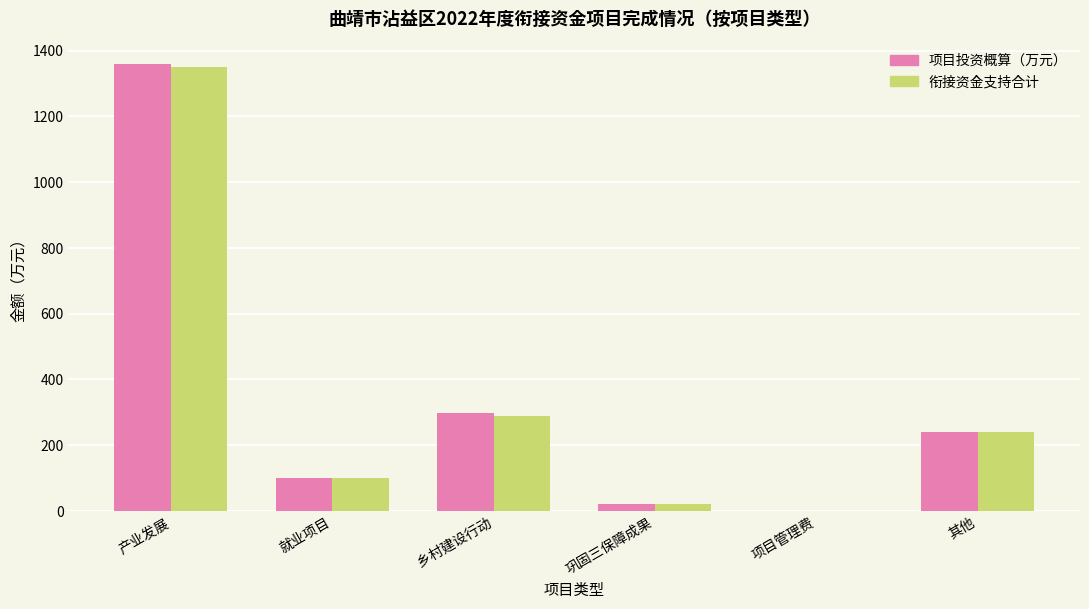

At which label does 衔接资金支持合计 first exceed 240?

产业发展